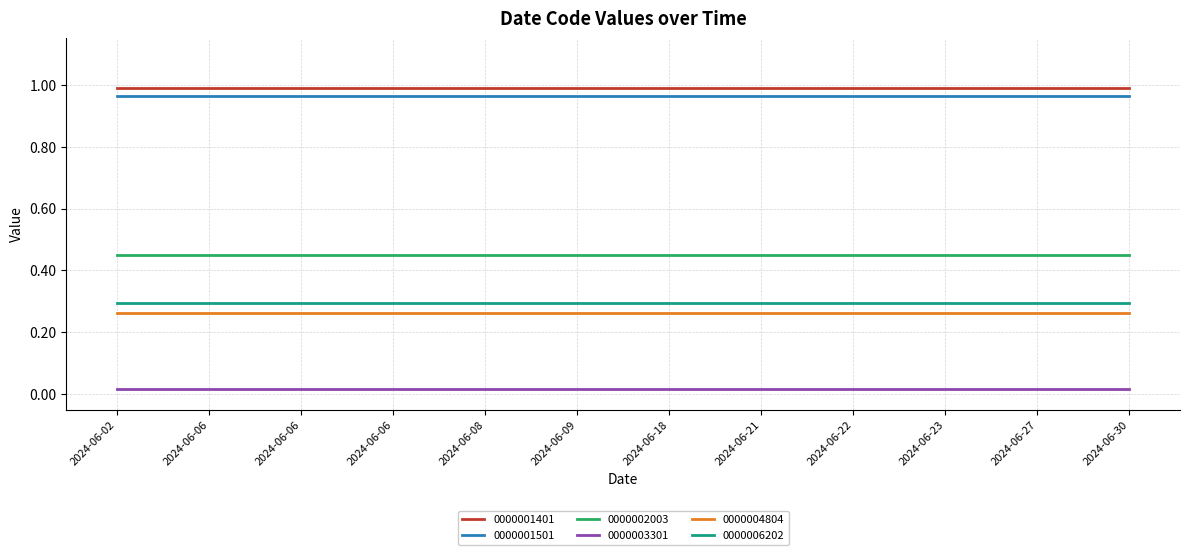

How many lines are shown in the chart?

6